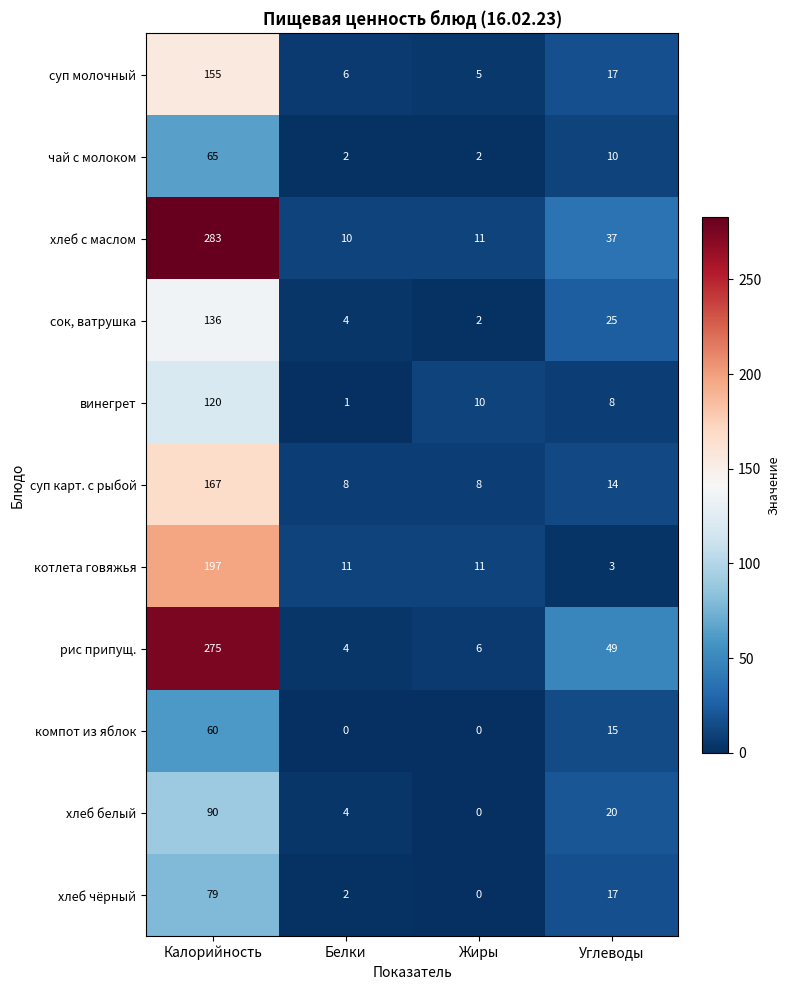

What is the greatest value displayed?

283